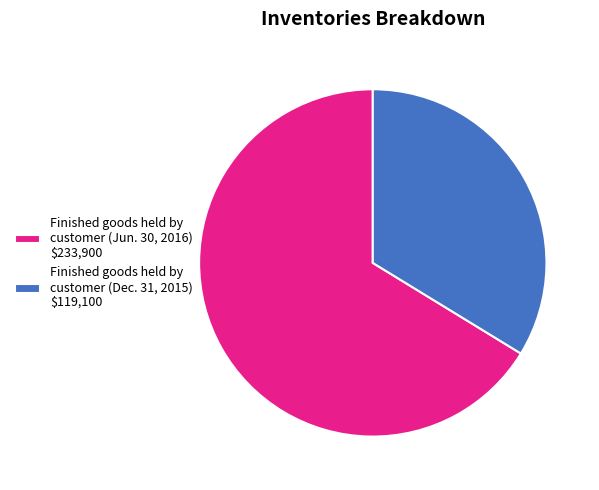

Does Finished goods held by customer (Dec. 31, 2015) account for over 50% of the chart?

No